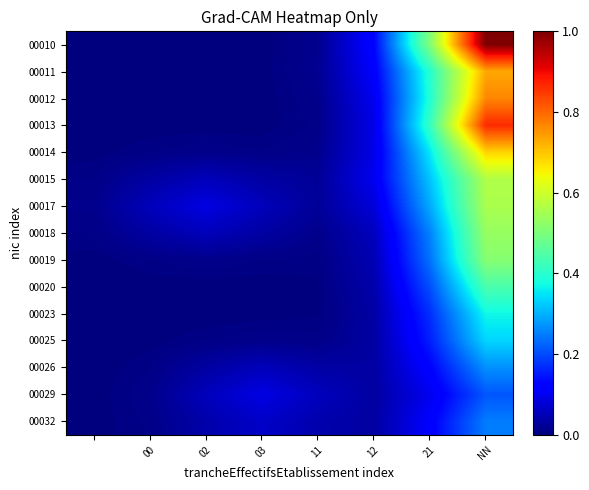

Which label corresponds to the smallest value in the chart?

00